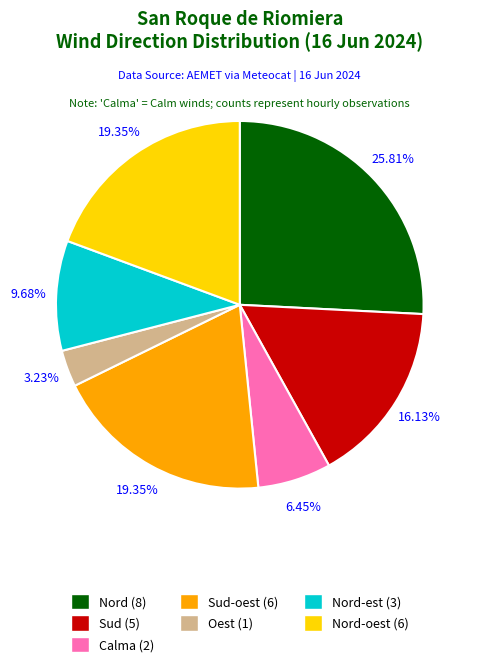

Rank the categories by value from lowest to highest.

Oest, Calma, Nord-est, Sud, Sud-oest, Nord-oest, Nord